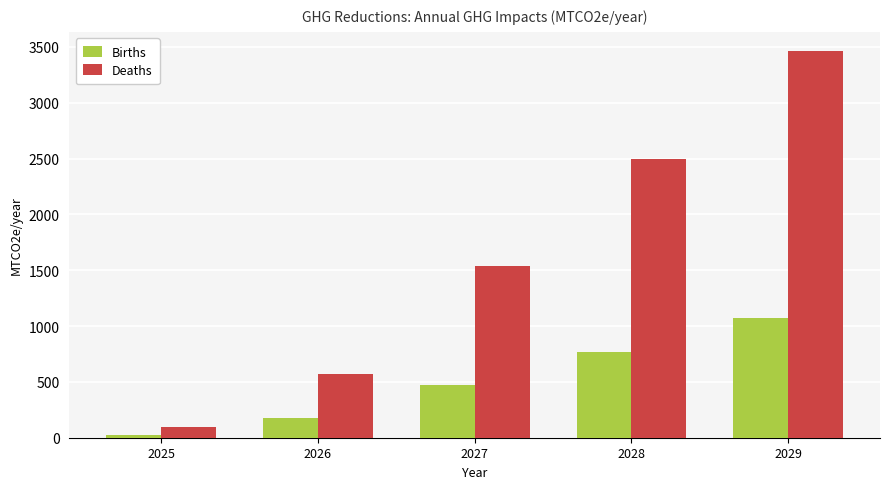

What is the sum of all Births values?

2508.5